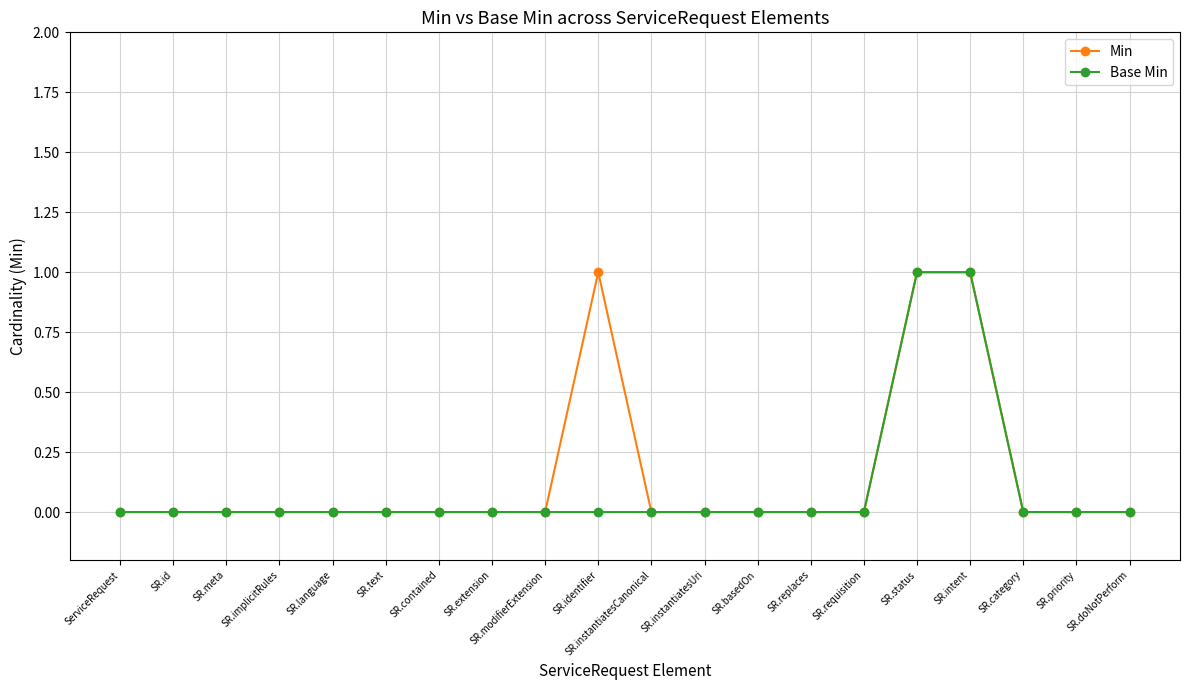

True or false: Min has a value of 0 at SR.contained.

True